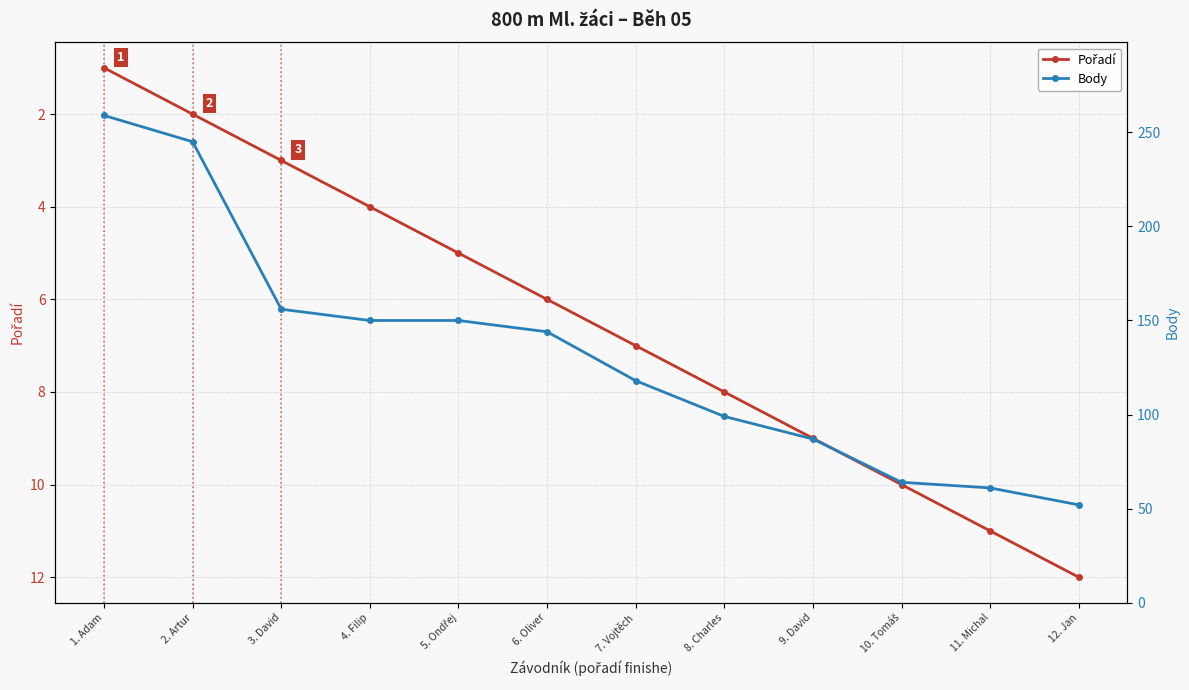

How many distinct data groups are displayed?

2